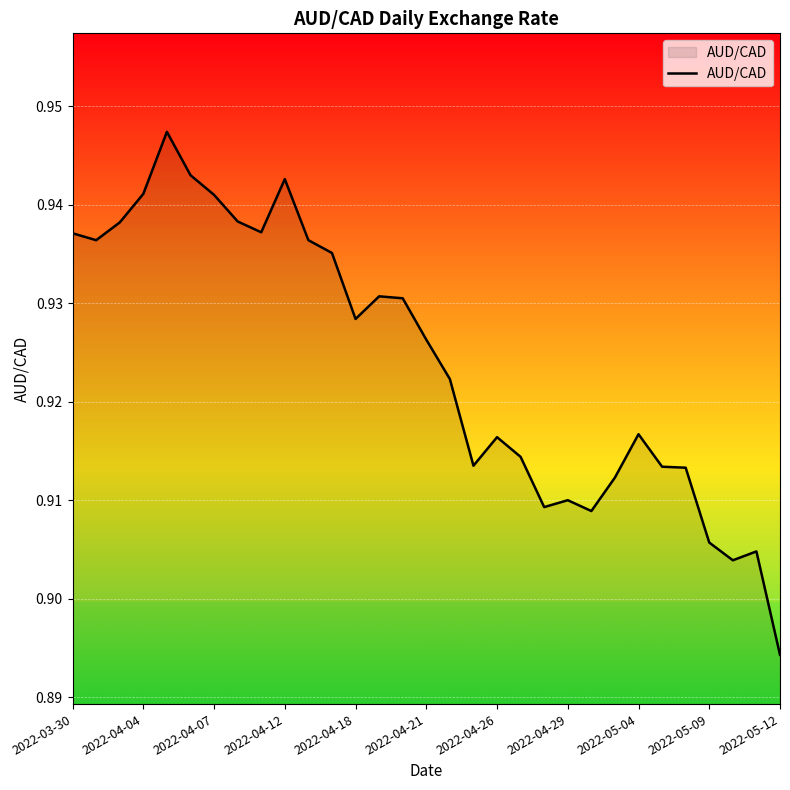

Where is the data nearest to the value 0?

2022-05-12